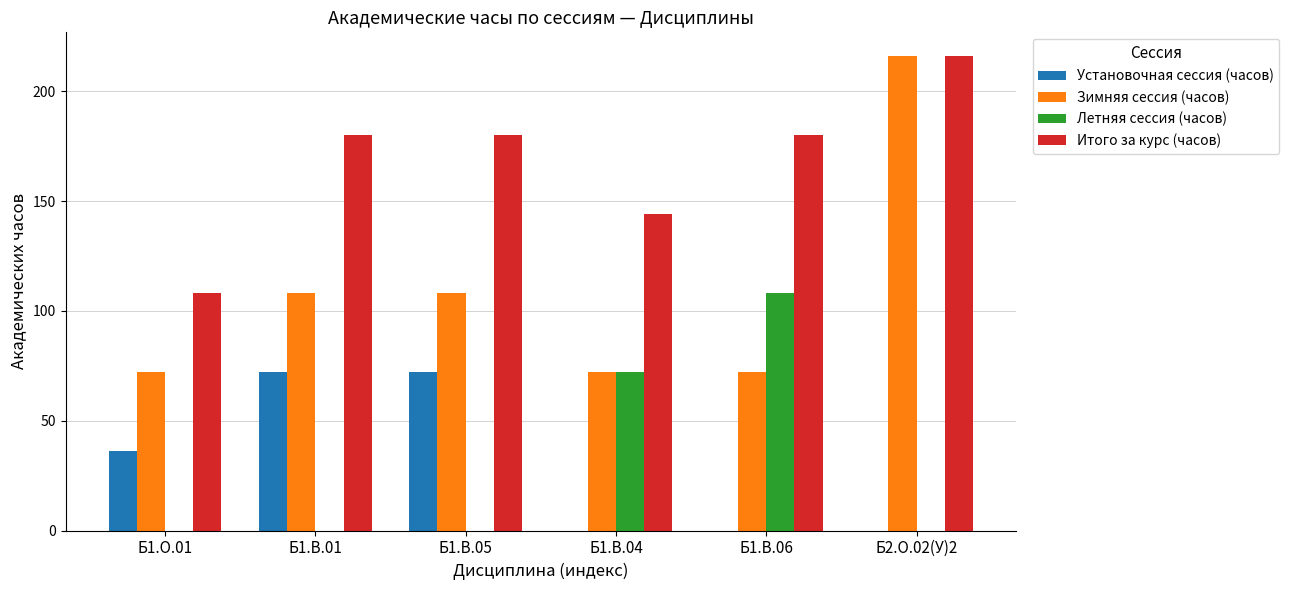

Reading right to left, list all the values displayed in this chart.

Установочная сессия (часов): 0	0	0	72	72	36
Зимняя сессия (часов): 216	72	72	108	108	72
Летняя сессия (часов): 0	108	72	0	0	0
Итого за курс (часов): 216	180	144	180	180	108